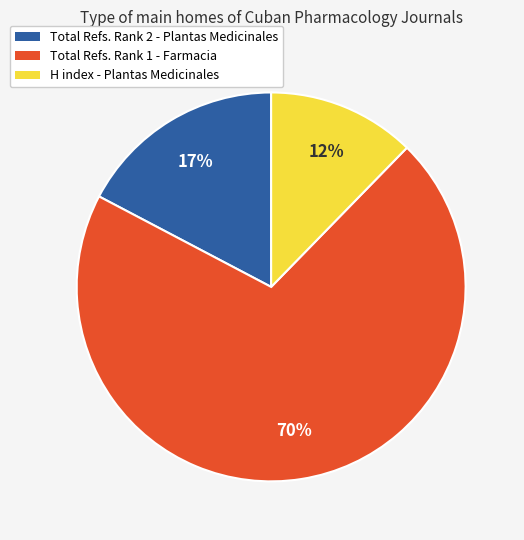

Which slice is the largest?

Total Refs. Rank 1 - Farmacia